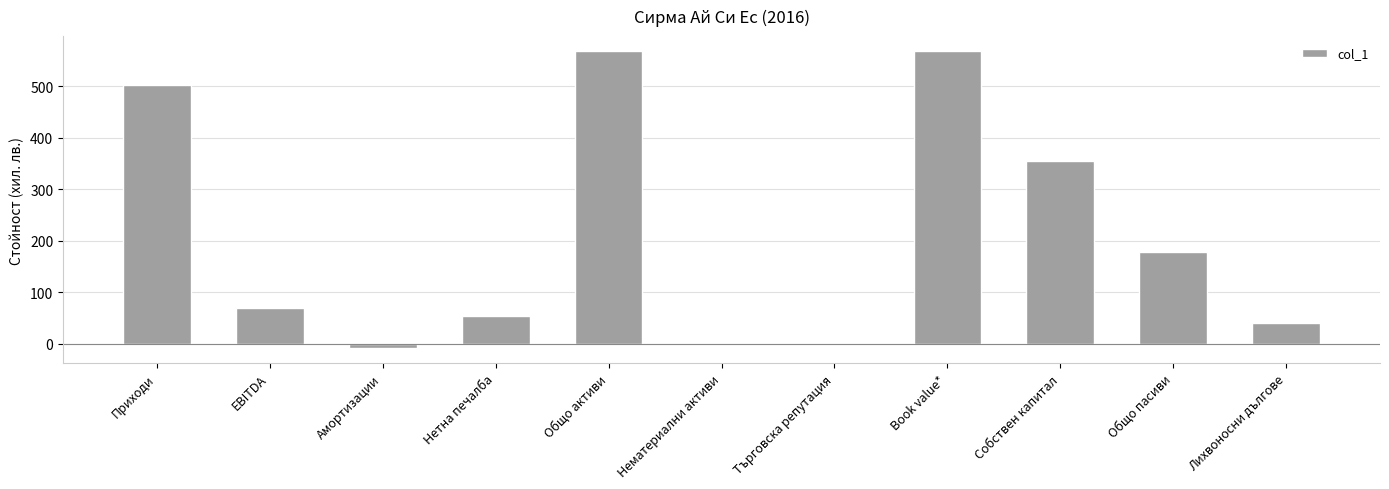

Is it true that the value at Приходи is 502?

True